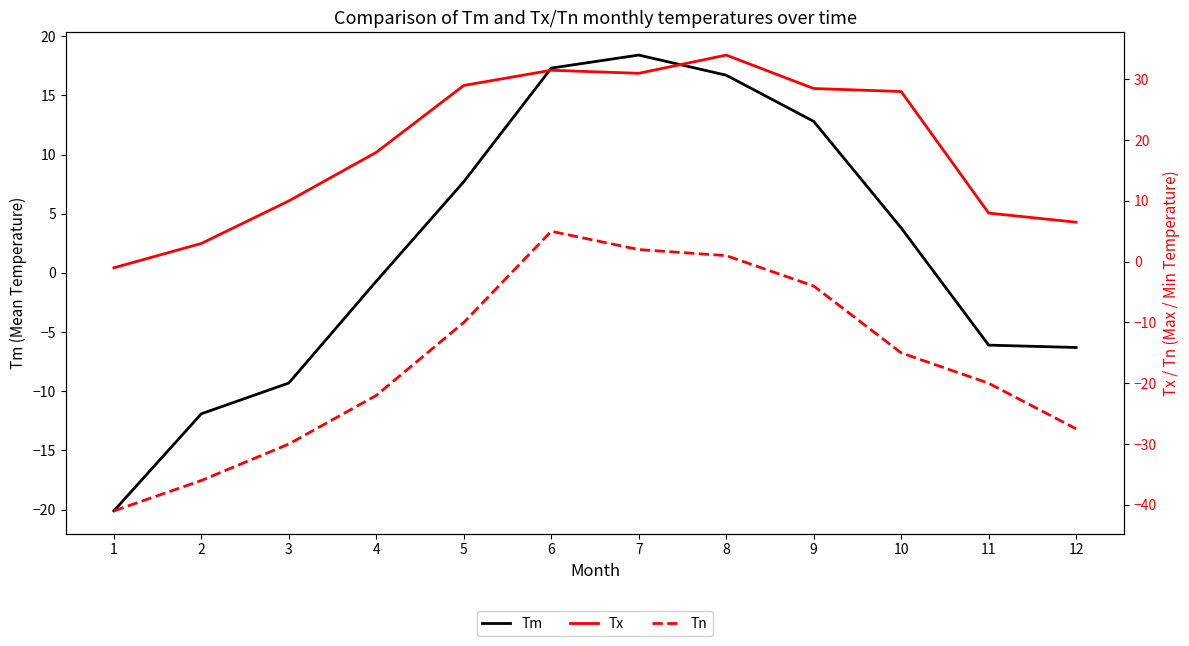

What value does the Tx series have at 1?

-1.0